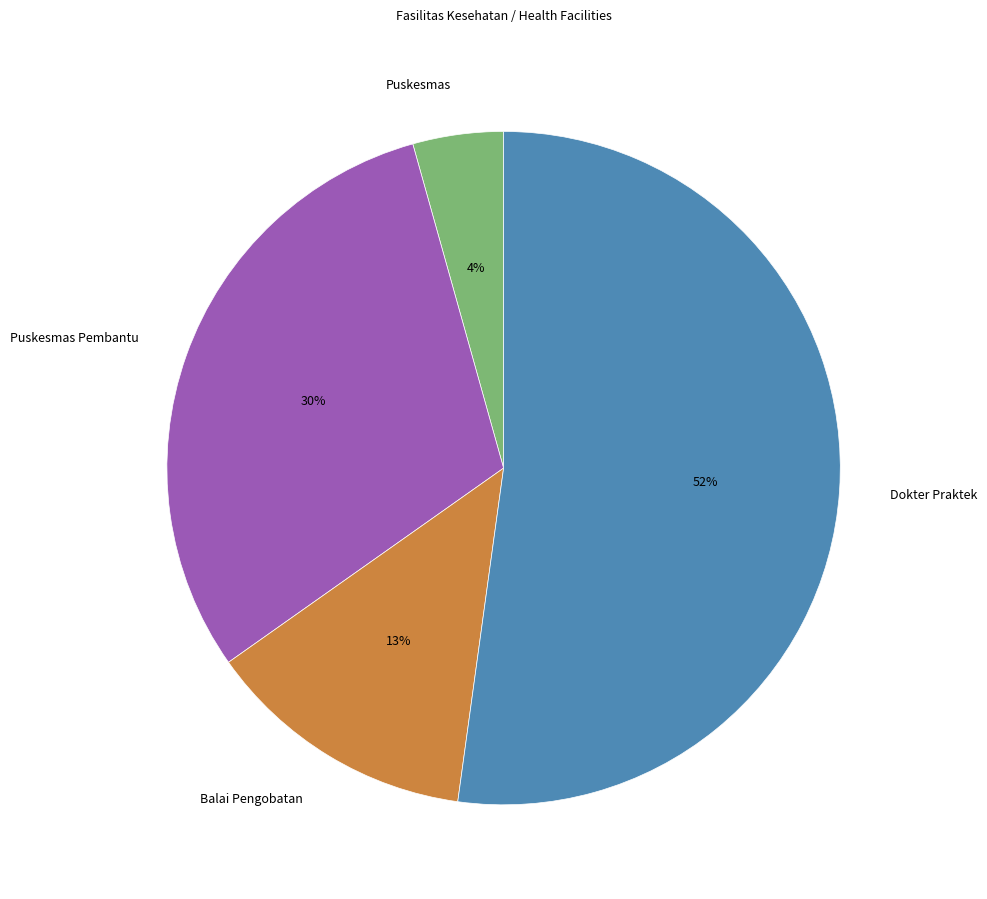

Does Dokter Praktek represent more than half of the total?

Yes